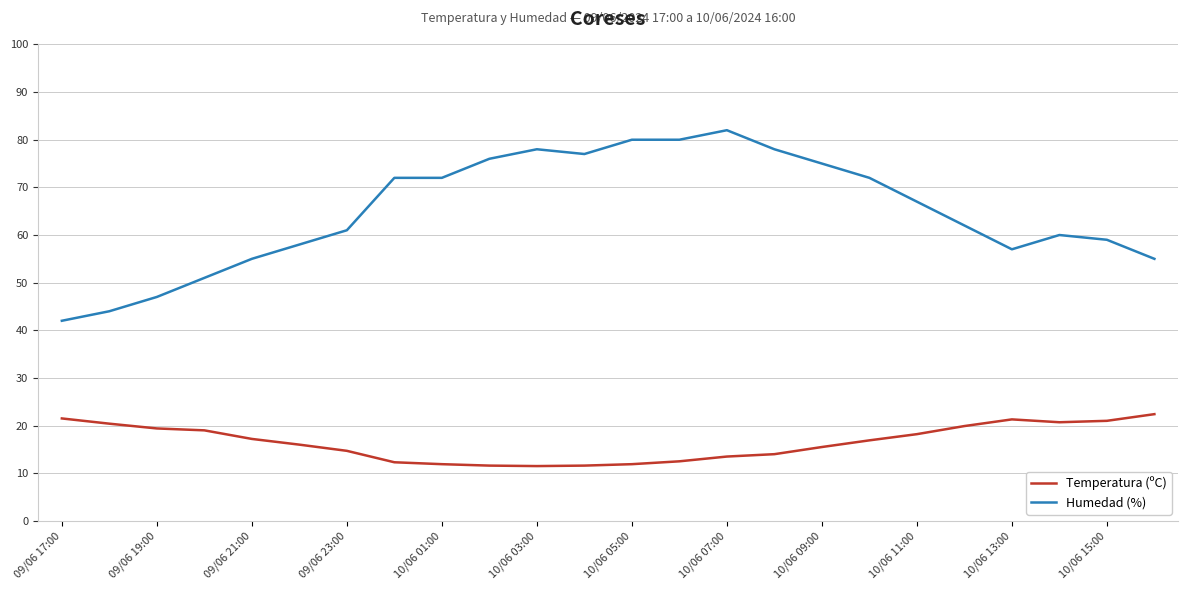

What is the minimum value shown in the chart?

11.5